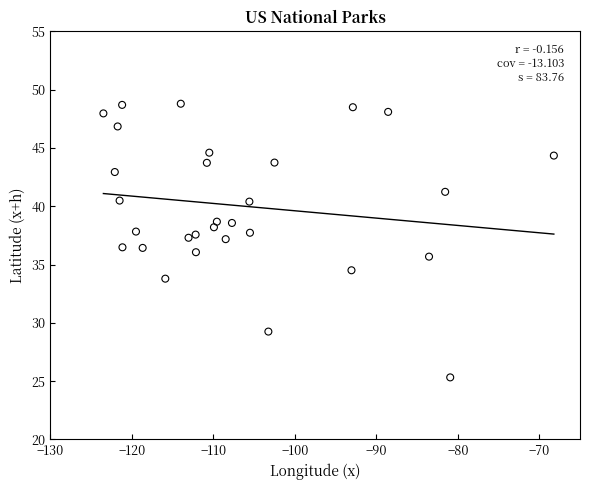

What is the range of Y values (max minus min)?

23.5